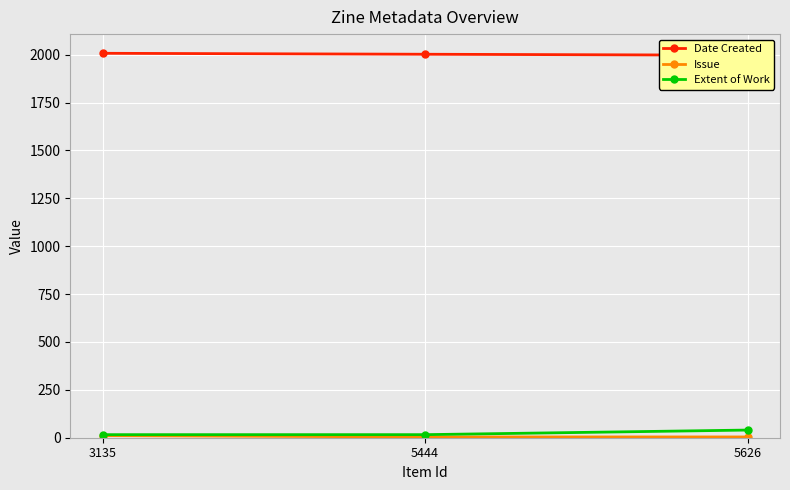

Which series has the widest spread of values?

Extent of Work